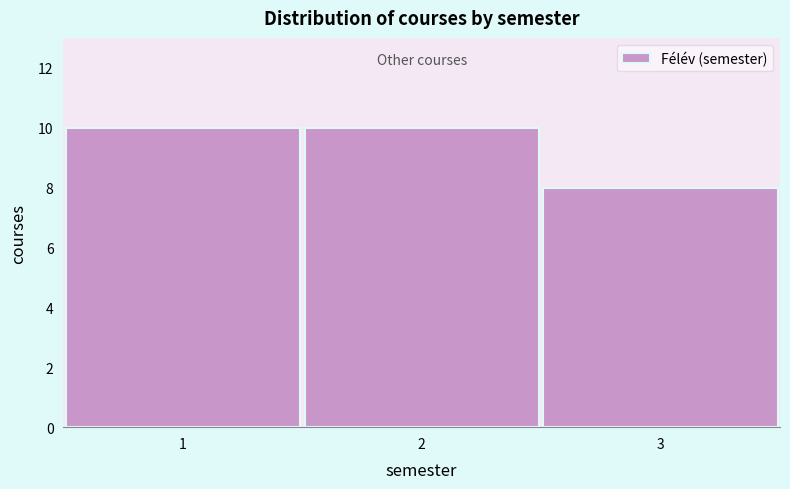

Reading left to right, list every bar in this chart as the range it spans on the x-axis followed by its height. The values are not printed on the chart, so give them approximately, as read against the axis.

0.5 to 1.5: 10
1.5 to 2.5: 10
2.5 to 3.5: 8